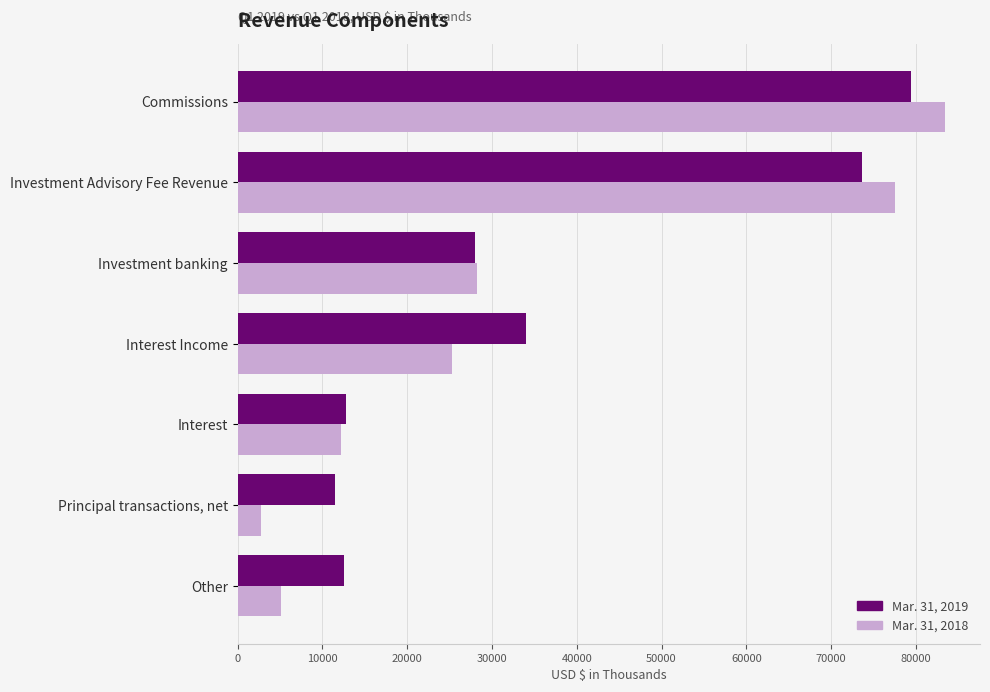

Which series has the widest spread of values?

Mar. 31, 2018